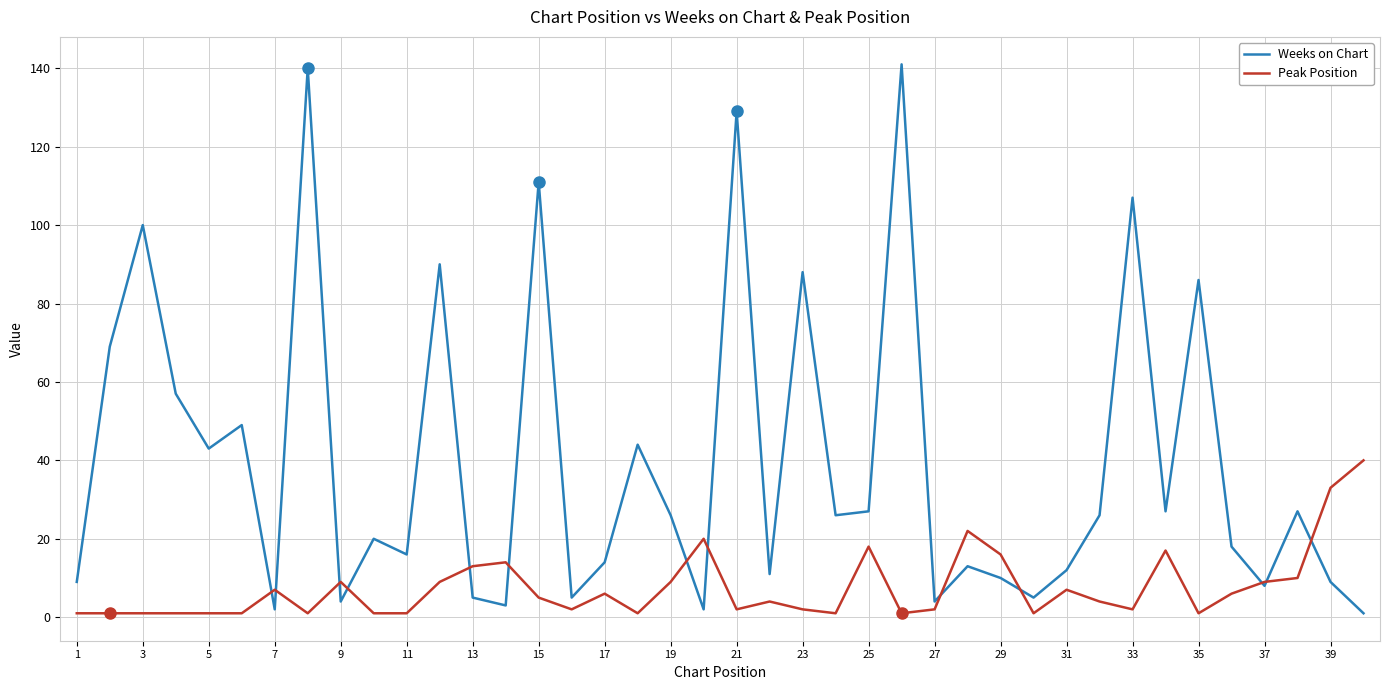

True or false: Weeks on Chart has more than 2 points higher than both neighbors.

True